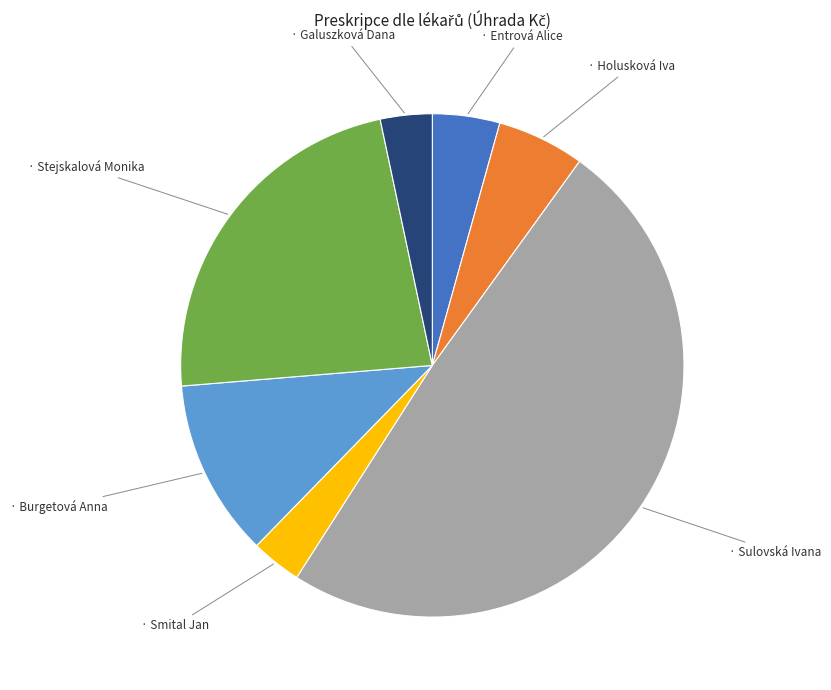

Does any single category account for the majority?

No